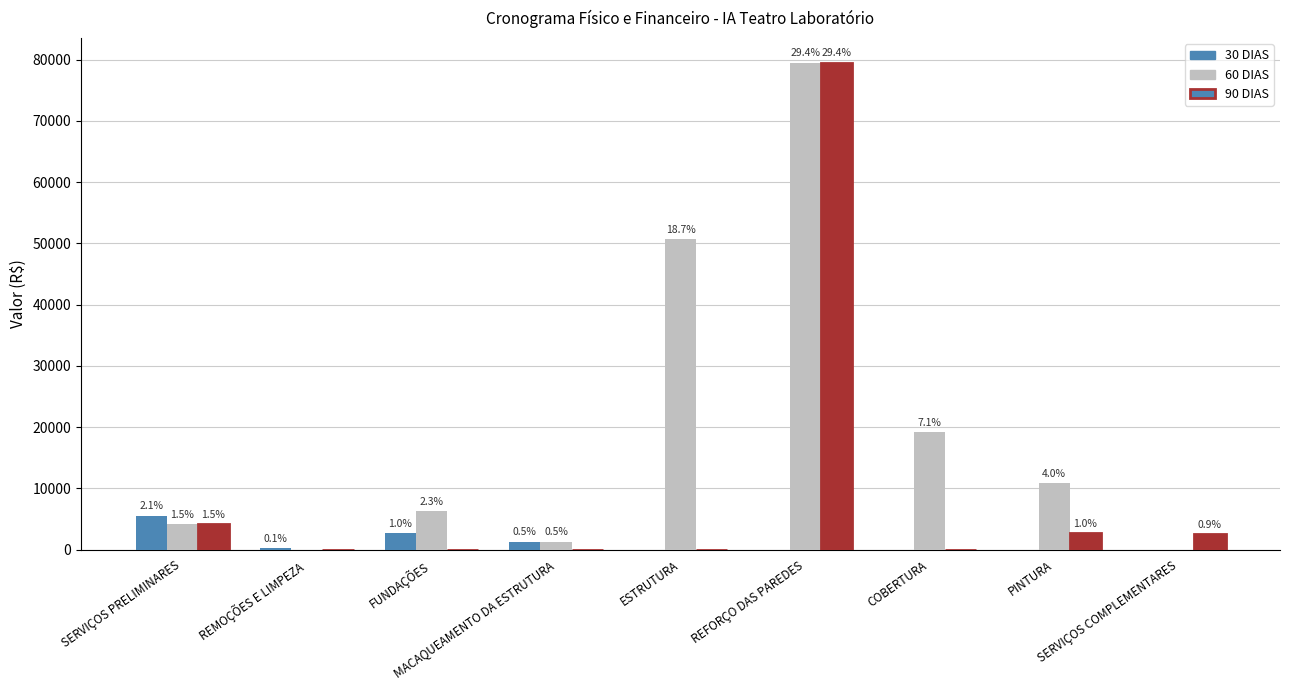

Does the chart contain stacked bars?

No